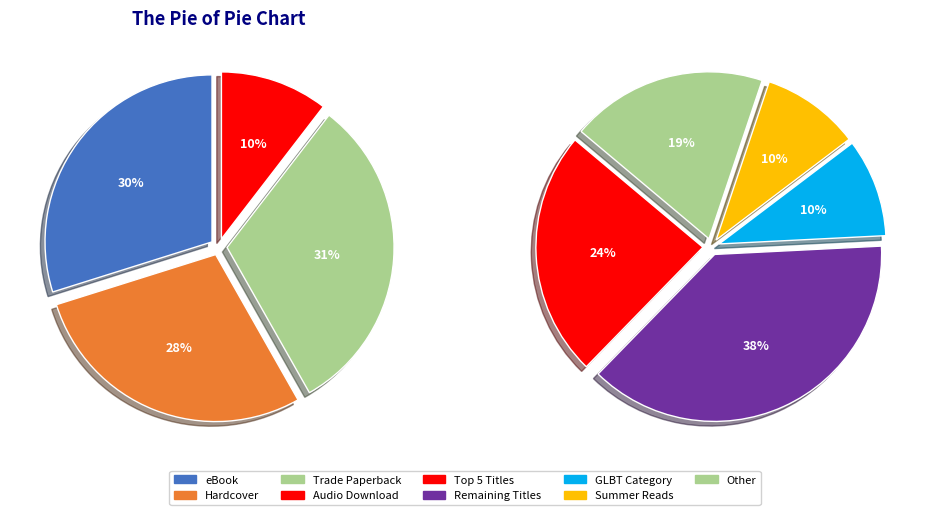

Rank the categories by value from lowest to highest.

Audio Download, Hardcover, eBook, Trade Paperback